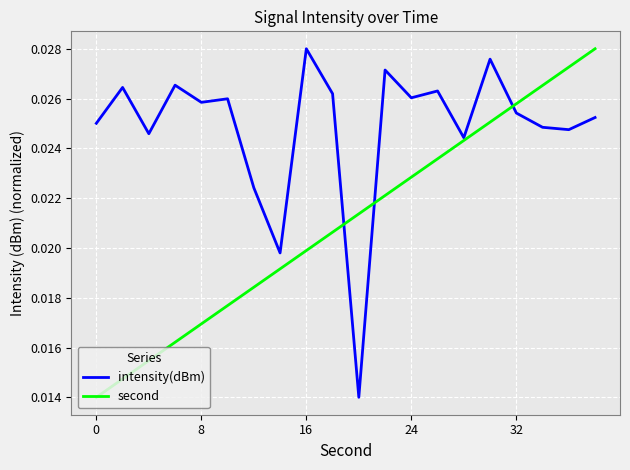

Rank the series by their average value, from lowest to highest.

second, intensity(dBm)